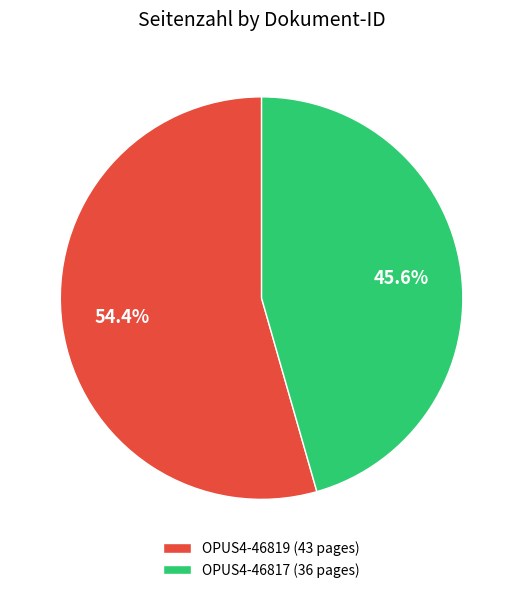

How many slices are in this pie chart?

2